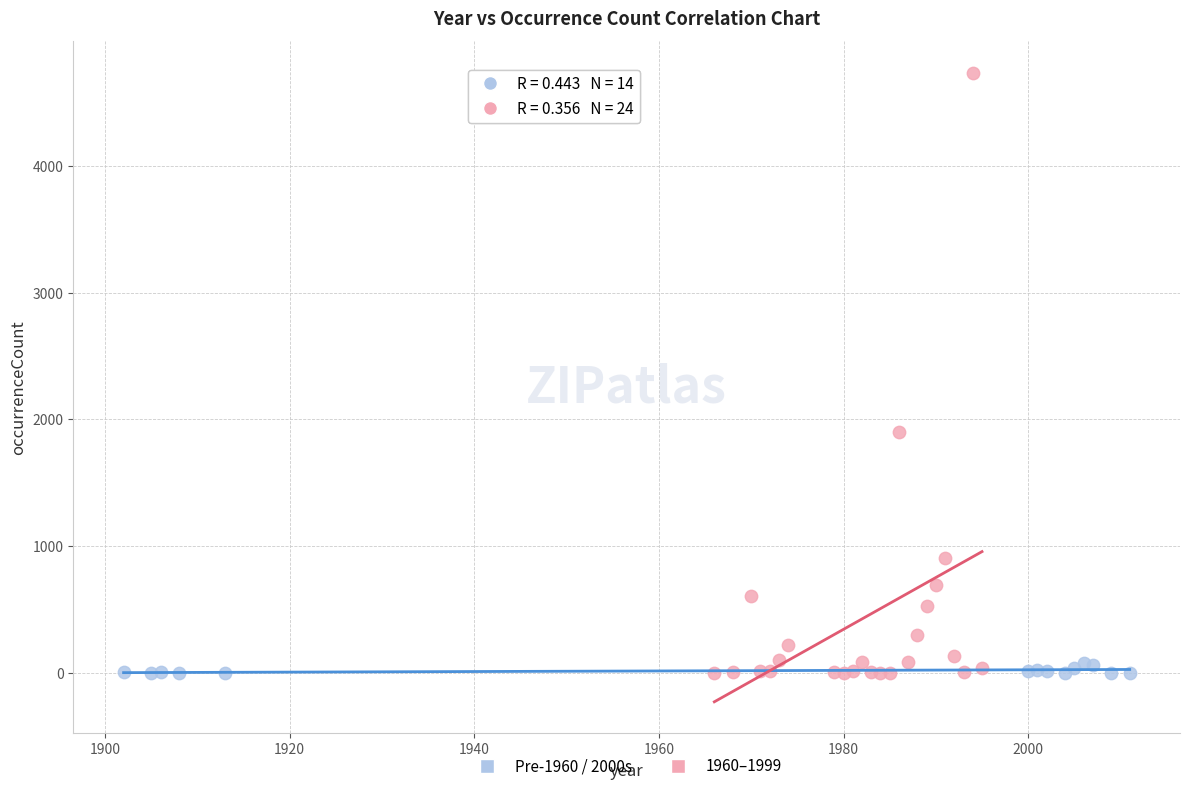

Which series reaches the maximum Y coordinate?

1960–1999